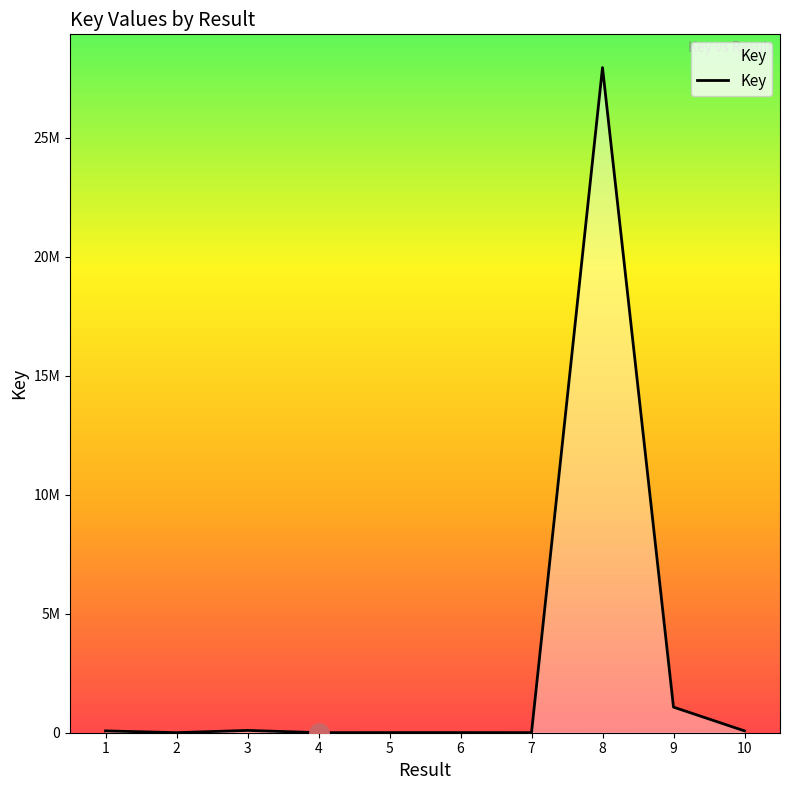

What is the difference between the maximum and minimum values?

27952551